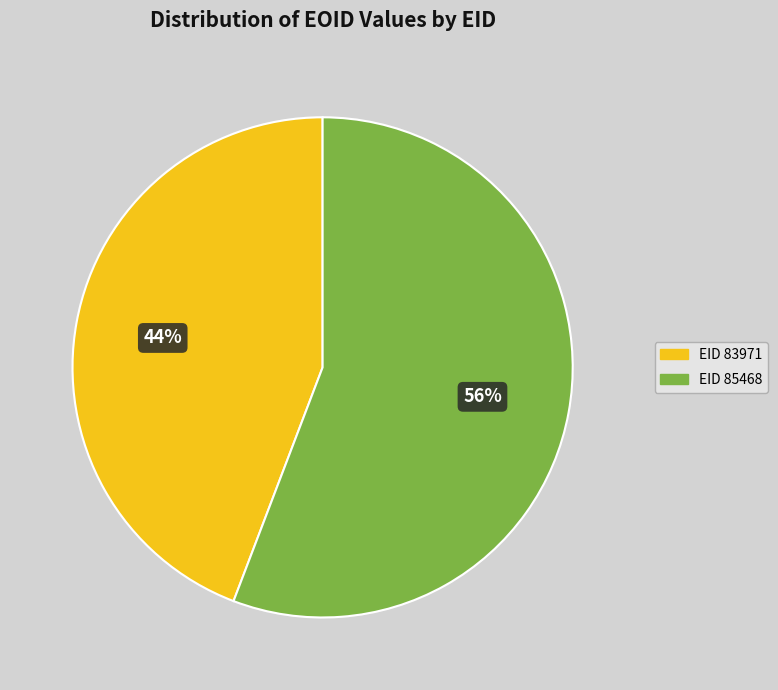

To the nearest percent, what is the average slice percentage?

50%